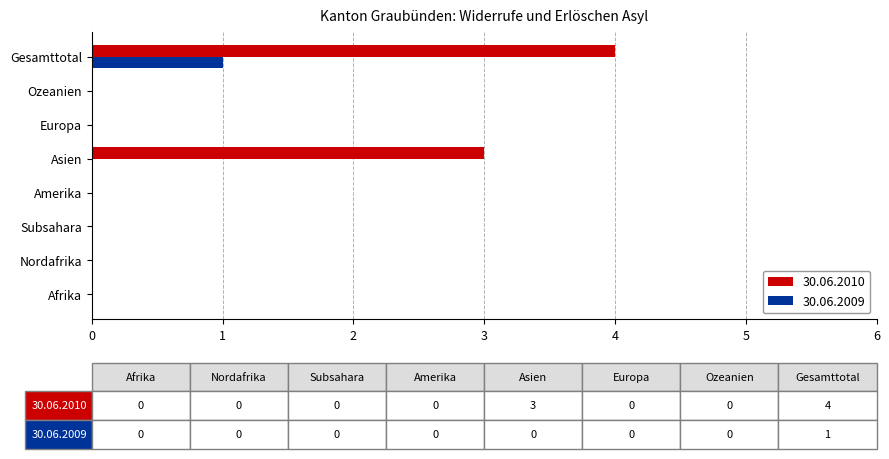

True or false: 30.06.2010 has a value of -2 at Afrika.

False